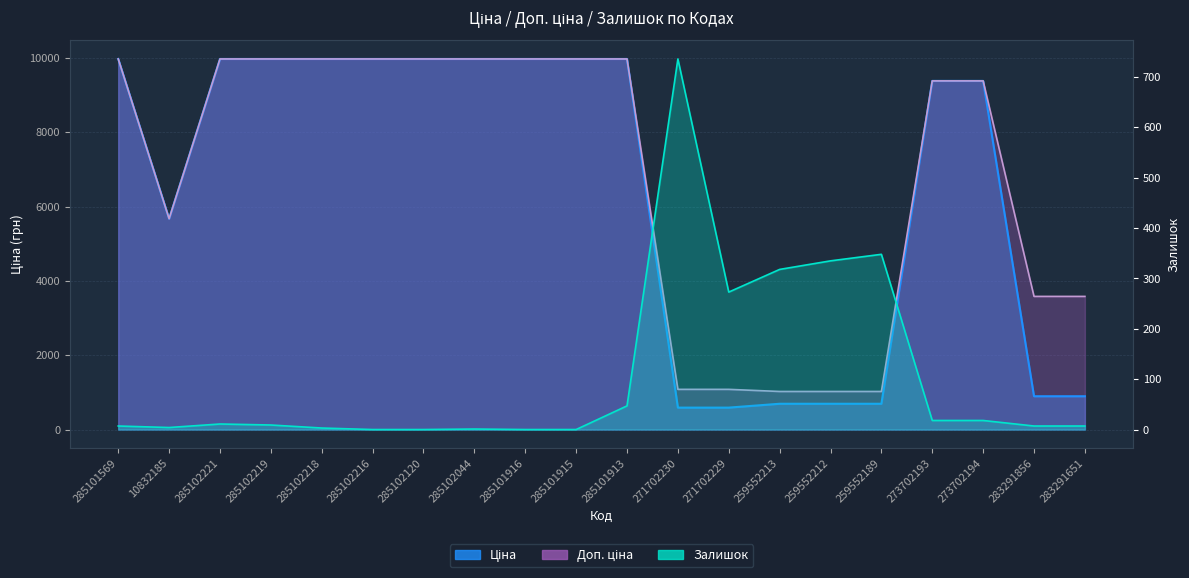

True or false: Залишок and Доп. ціна intersect in this chart.

False